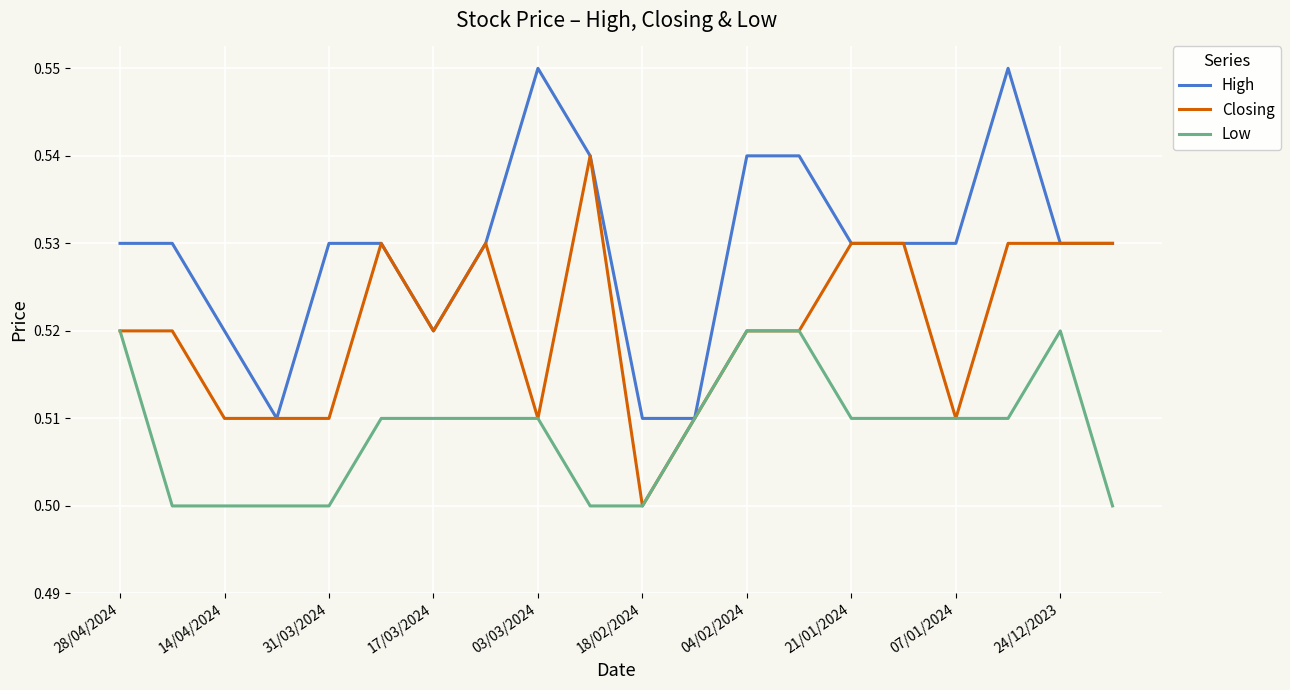

Which series has the largest total across all categories?

High